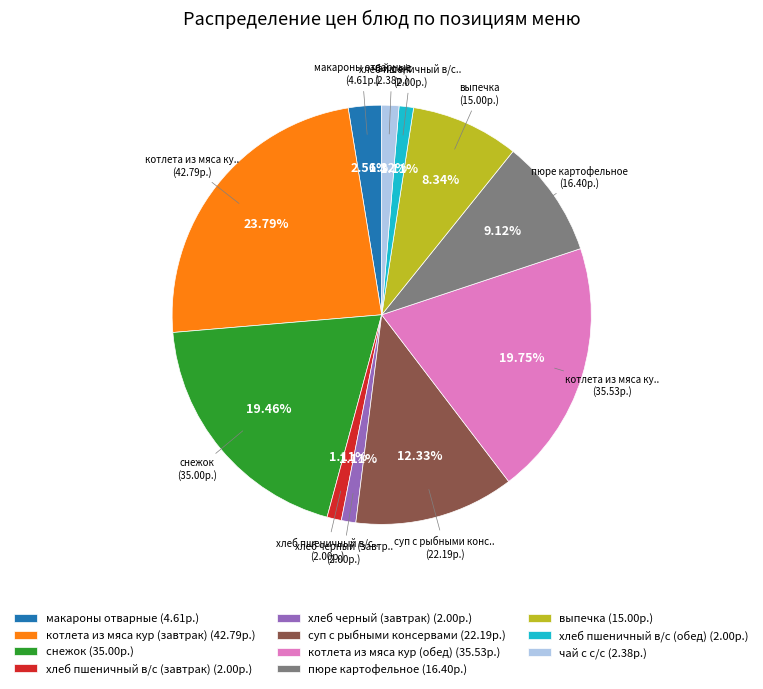

Is there a majority slice in this chart?

No